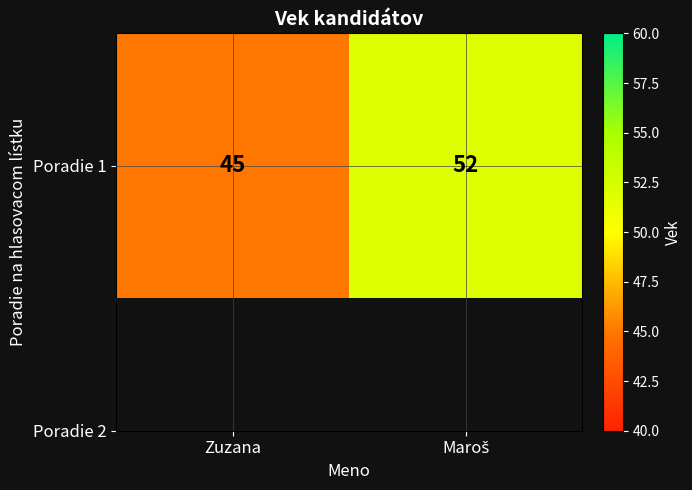

List the labels in order of value, smallest first.

Zuzana, Maroš